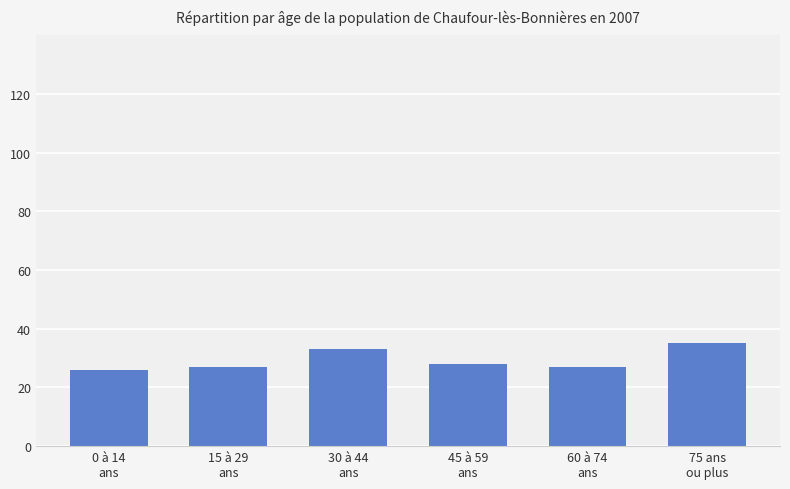

What is the minimum value shown in the chart?

26